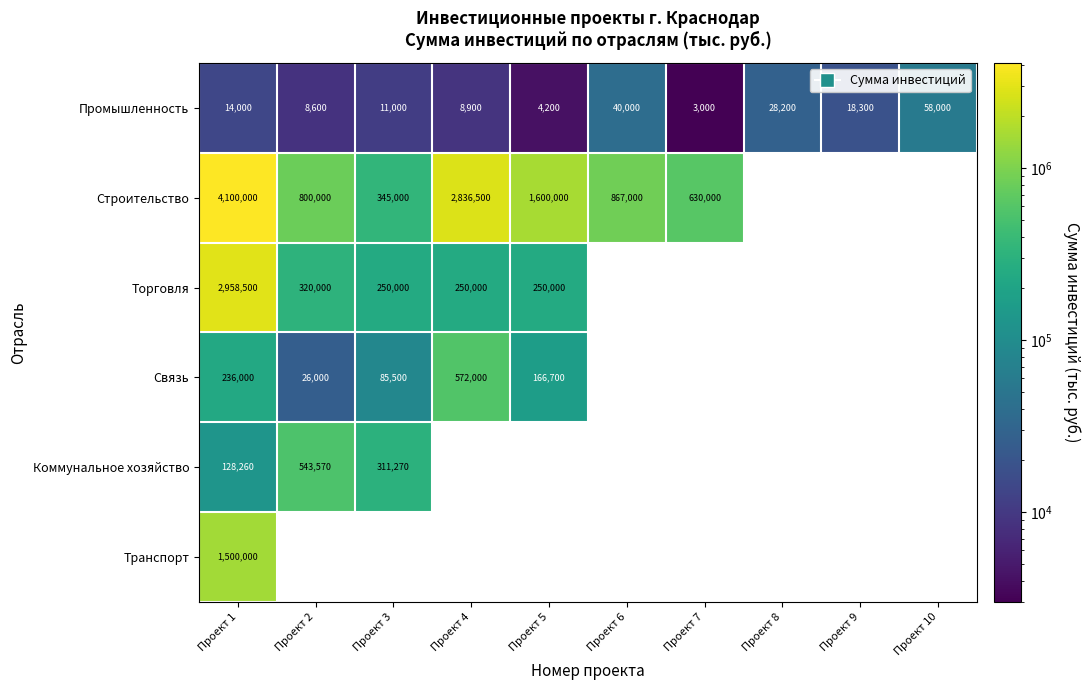

At how many categories does at least one series exceed 1922667?

2